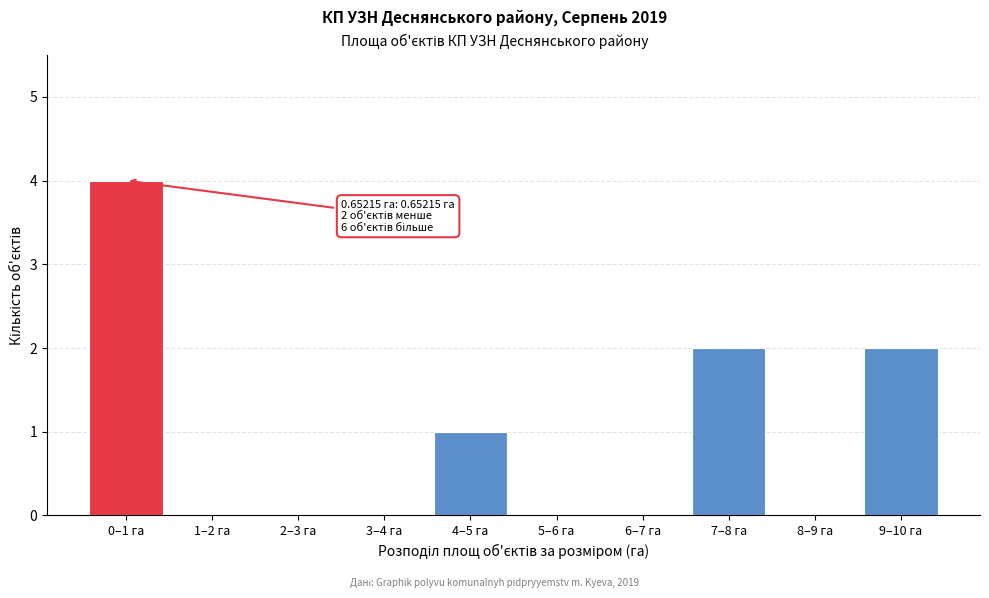

Reading right to left, transcribe all the data shown in this chart.

9–10 га=2	8–9 га=0	7–8 га=2	6–7 га=0	5–6 га=0	4–5 га=1	3–4 га=0	2–3 га=0	1–2 га=0	0–1 га=4